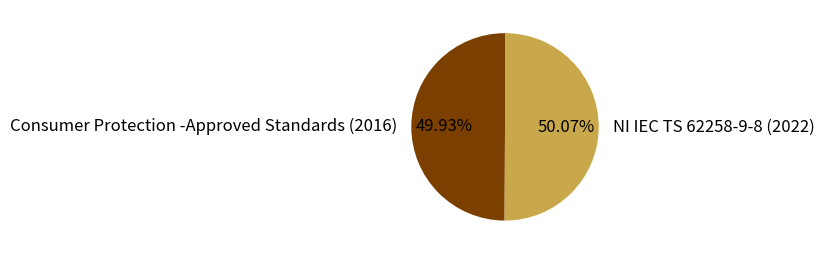

What percentage is the Consumer Protection -Approved Standards (2016) slice, to the nearest percent?

50%